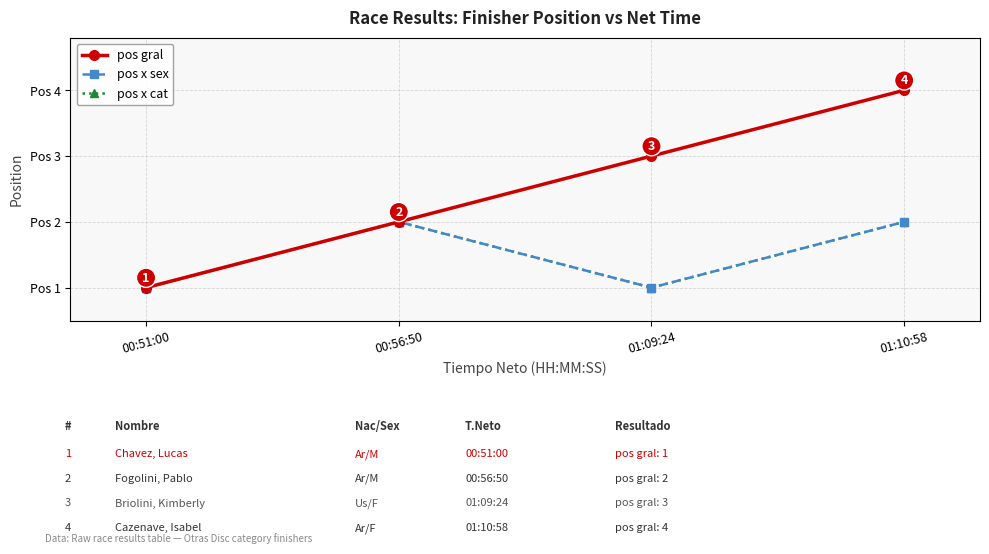

Rank the categories by pos gral value from lowest to highest.

00:51:00, 00:56:50, 01:09:24, 01:10:58